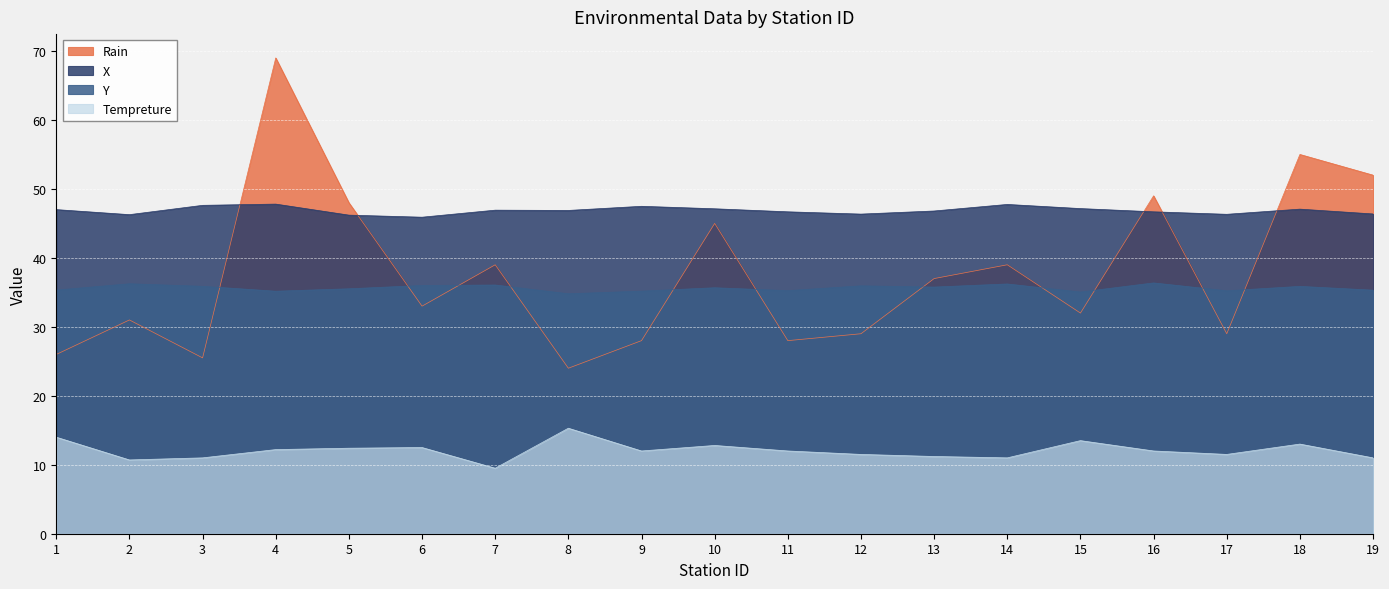

True or false: Tempreture has more than 1 points higher than both neighbors.

True